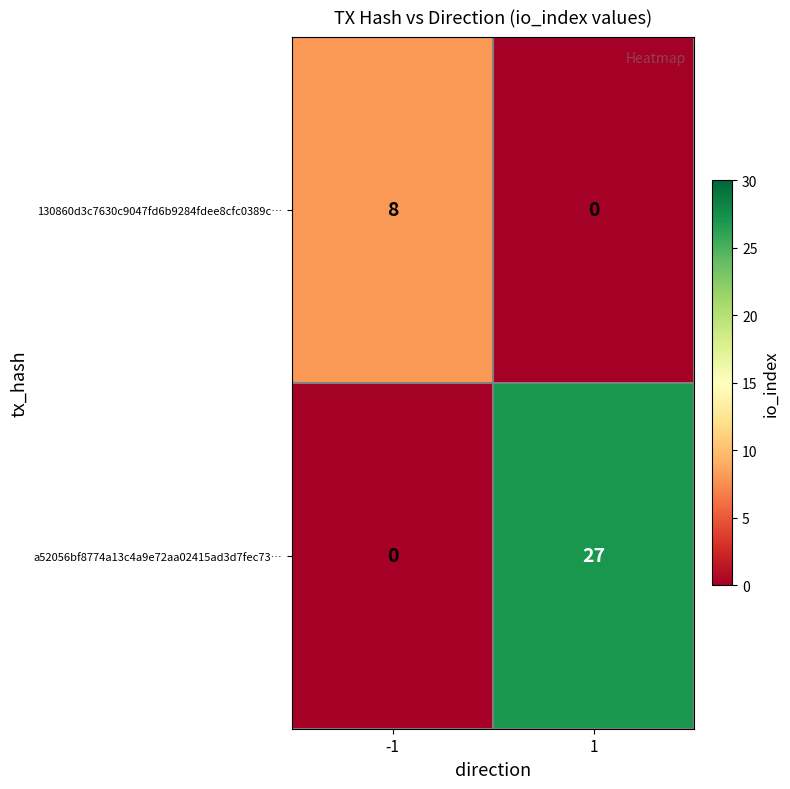

At how many categories does at least one series exceed 20?

1